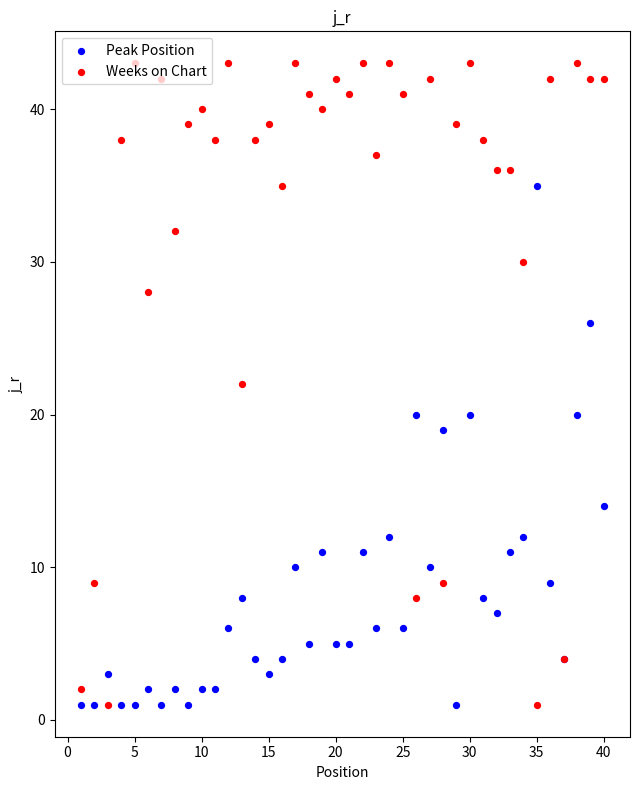

Which series has the widest spread of Y values?

Weeks on Chart